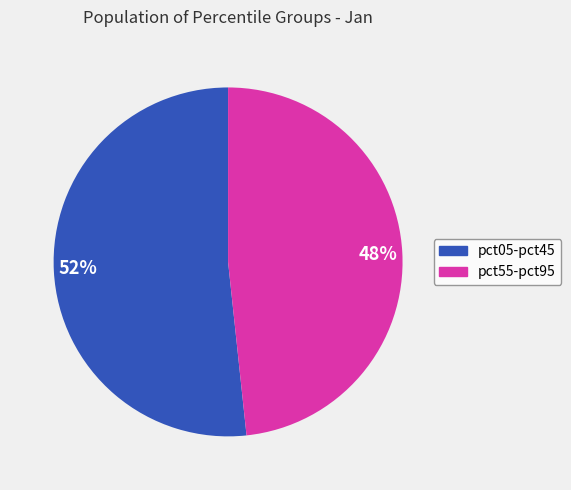

Is it true that 52% is 40% of the pie?

False